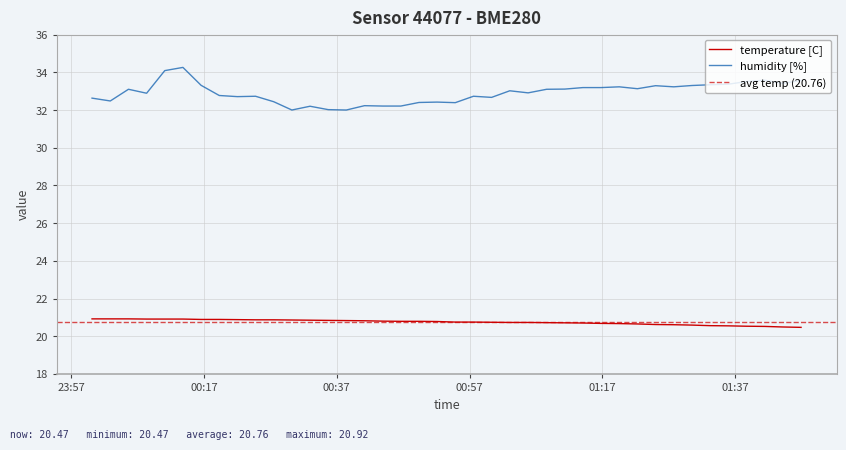

True or false: humidity and temperature cross at least once.

False